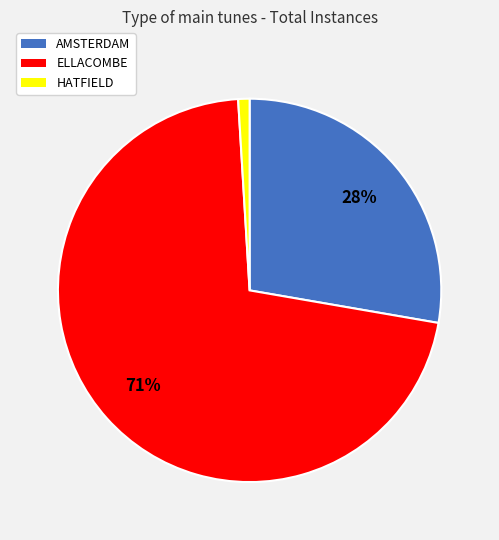

Between HATFIELD and AMSTERDAM, which is larger?

AMSTERDAM